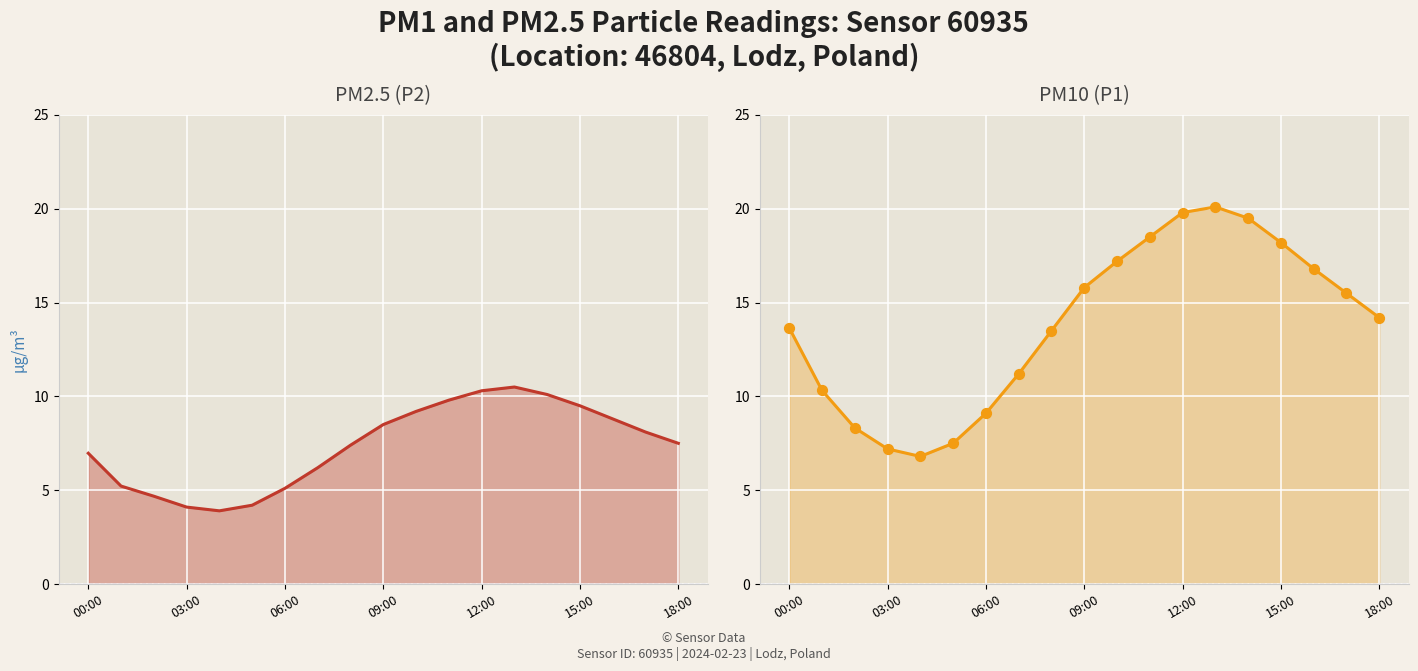

What are all the series names shown in the legend?

P2, P1, P1 points